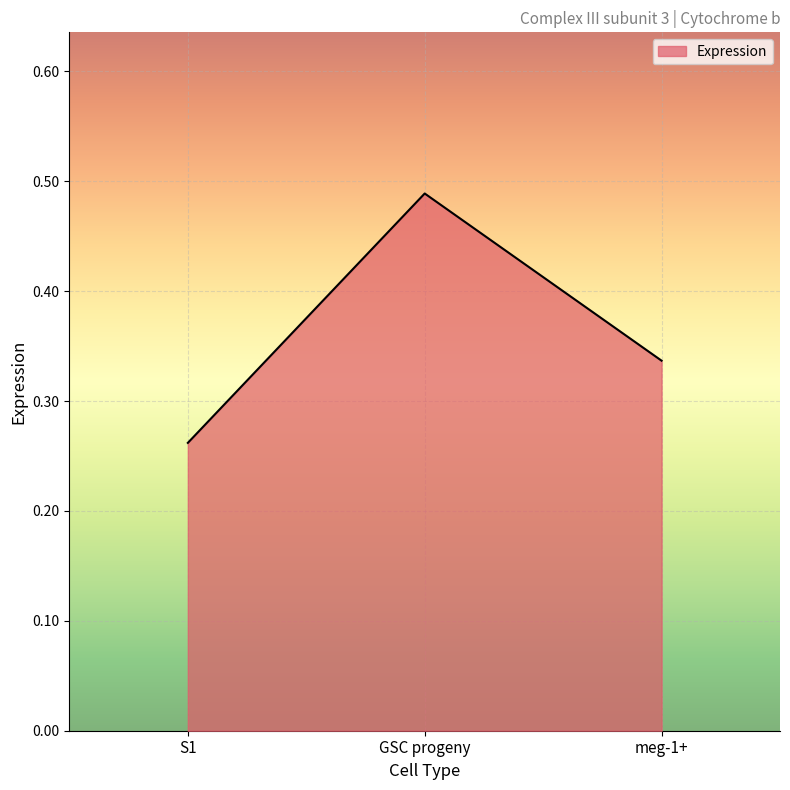

What is the average value?

0.4